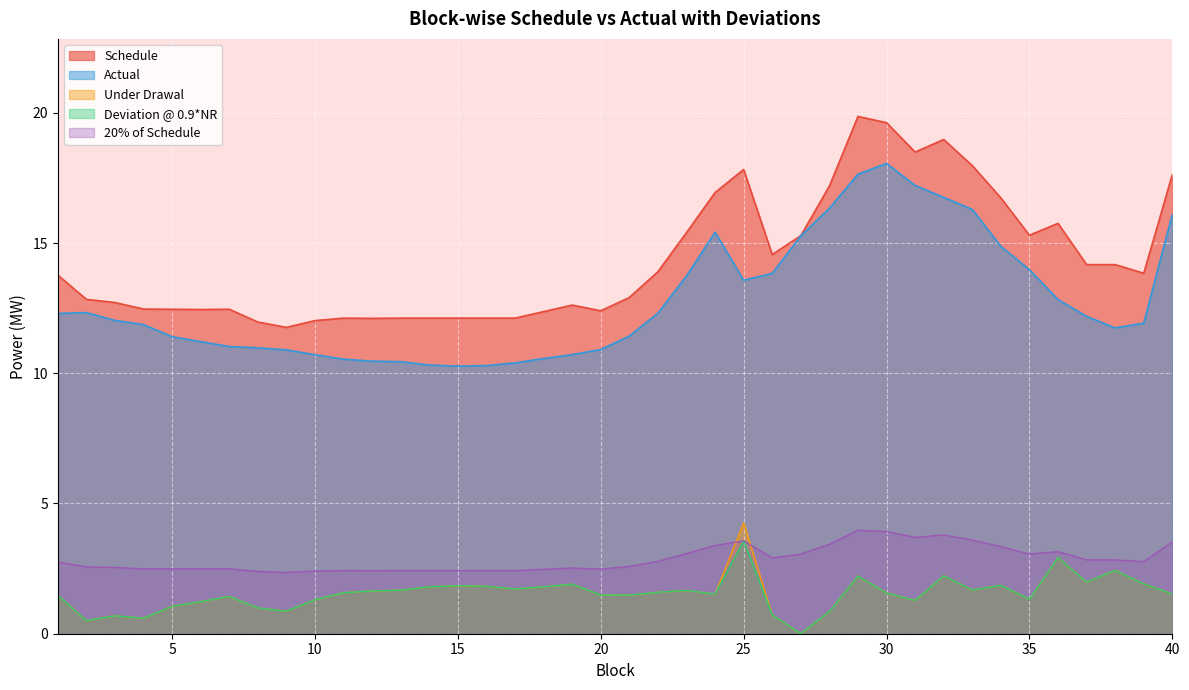

What is the value of the Under Drawal point at the 34th from the left?

1.9